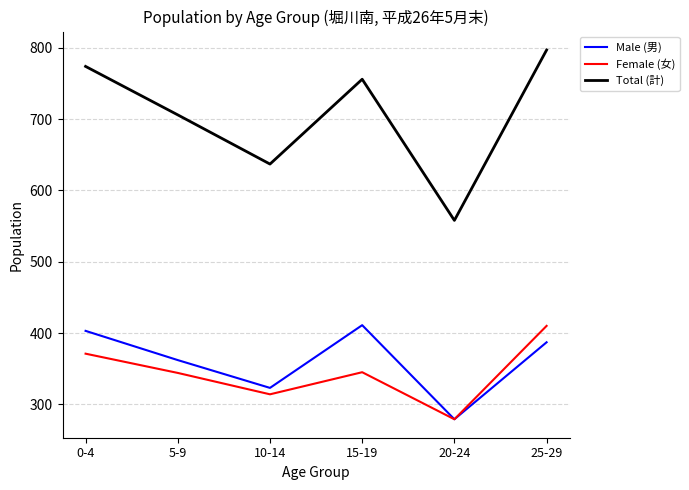

Is it true that Female (女) equals 88 at 10-14?

False